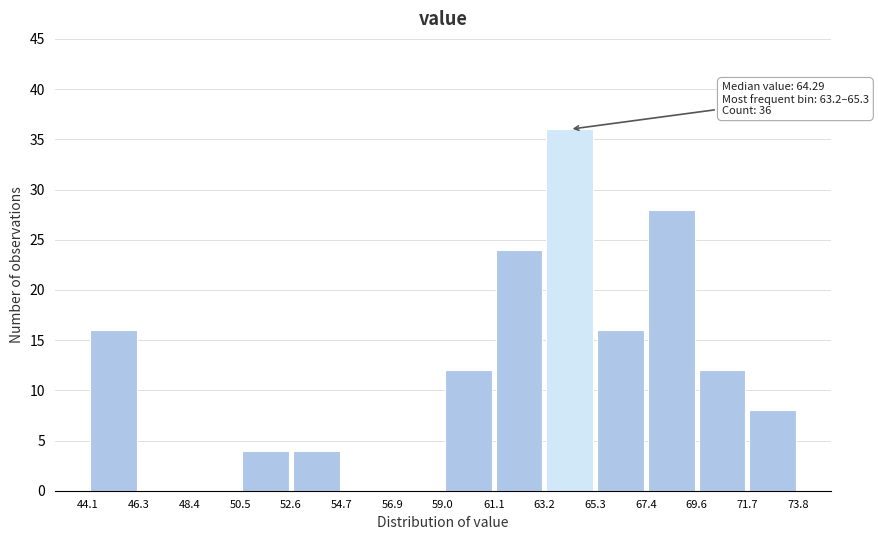

Over which range of the x-axis is the bar tallest?

63.2 to 65.3